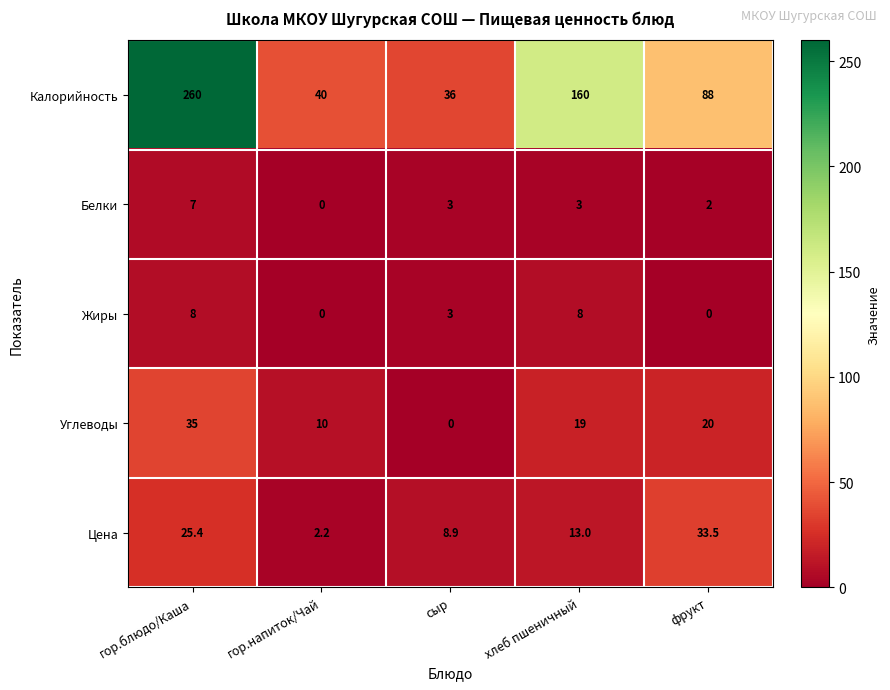

How many categories are shown in the chart?

5